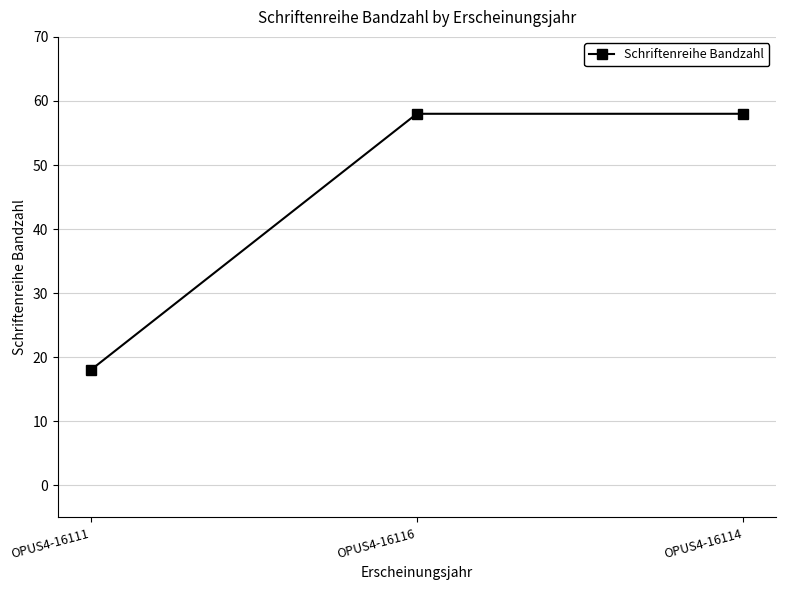

The chart shows a value of 58 at OPUS4-16114. True or false?

True